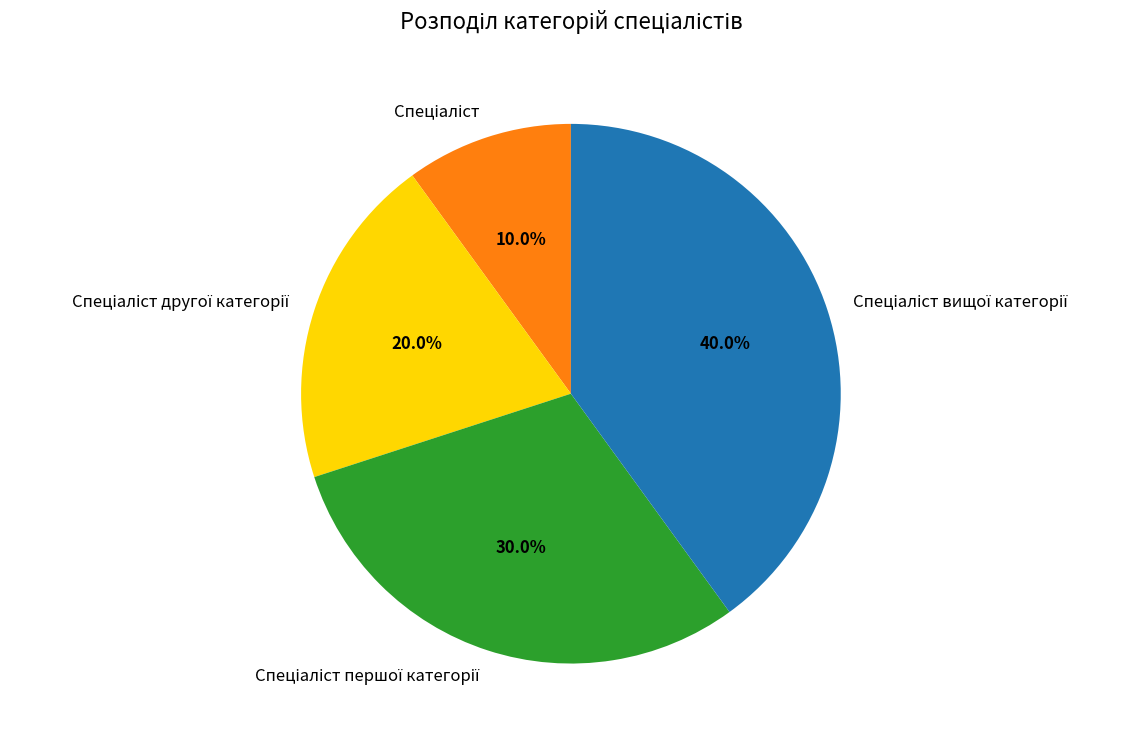

Is there a majority slice in this chart?

No